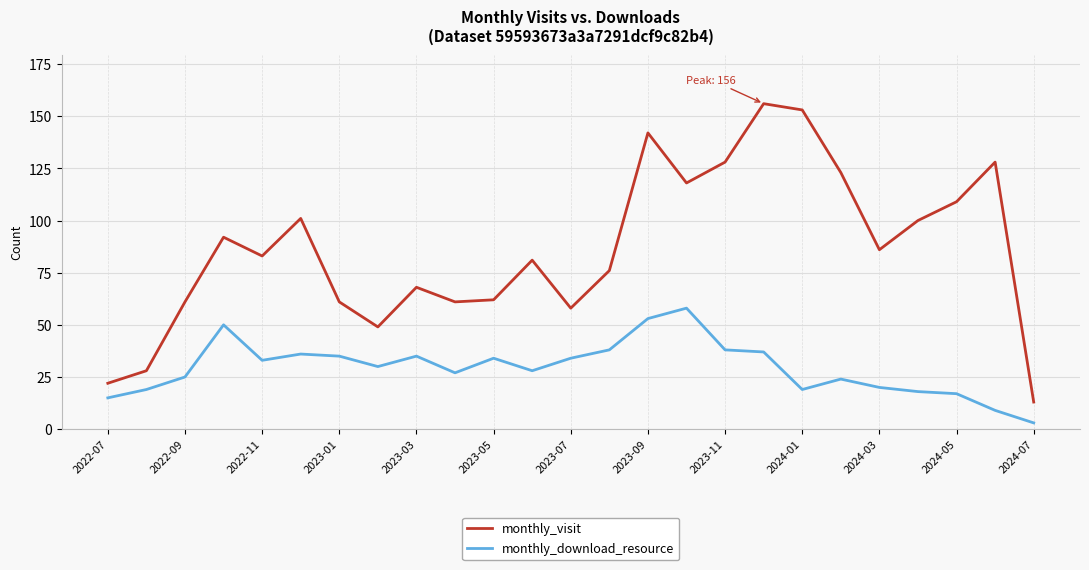

Which series has the largest range (max minus min)?

monthly_visit